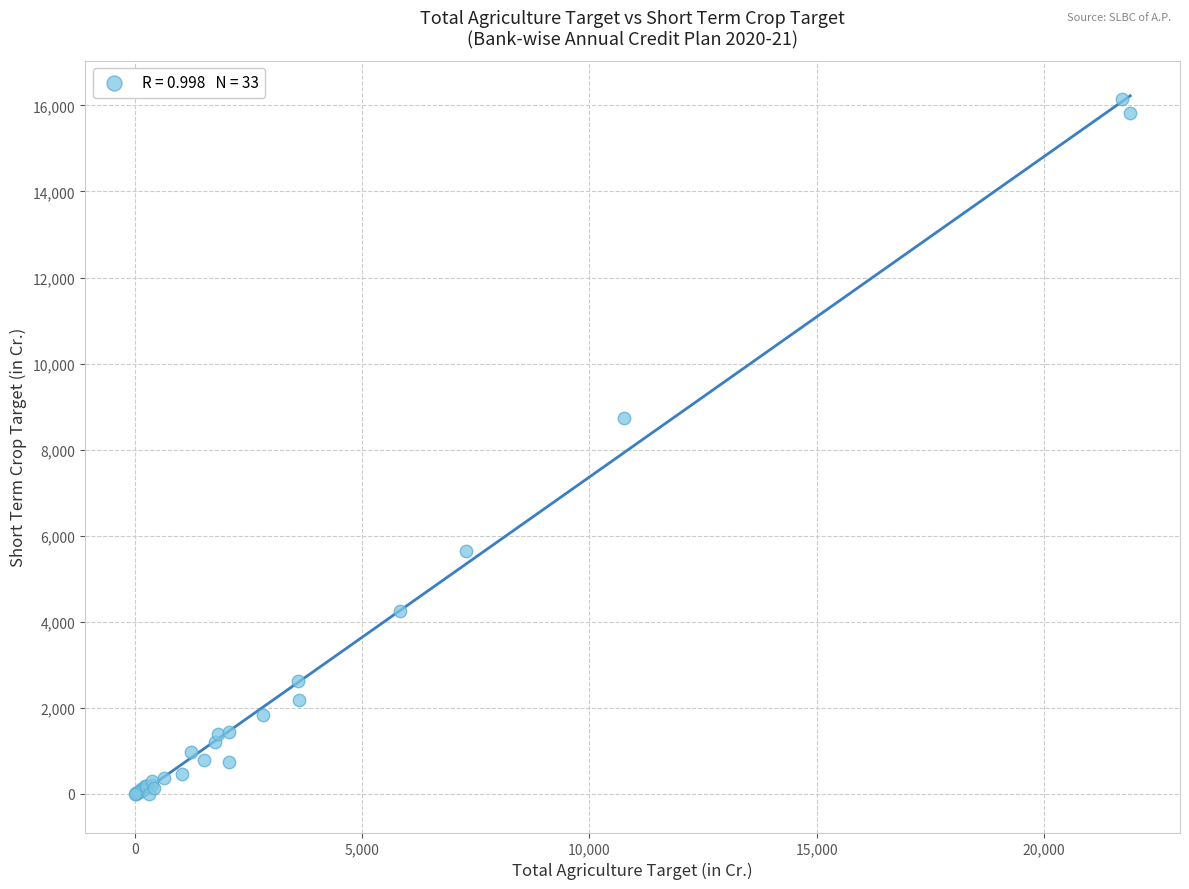

What Y value in the scatter plot is closest to 8076?

8745.0